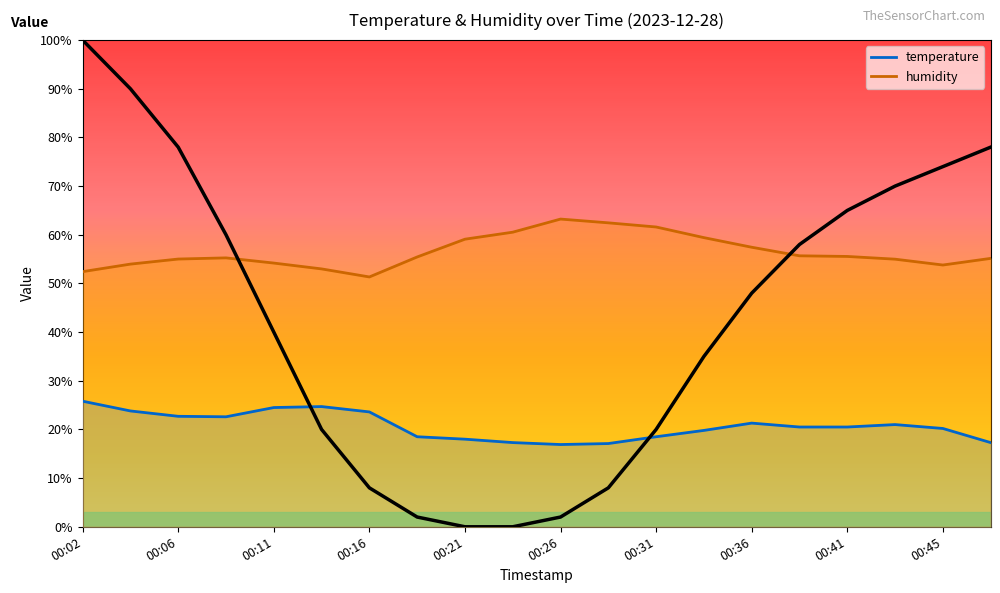

What is the difference between the temperature values at 00:48 and 00:09?

5.3